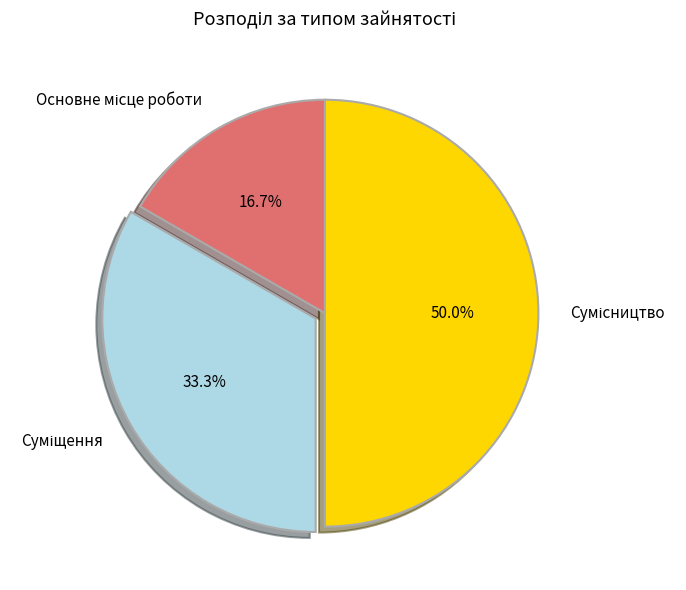

Is it true that Сумісництво is 50% of the pie?

True